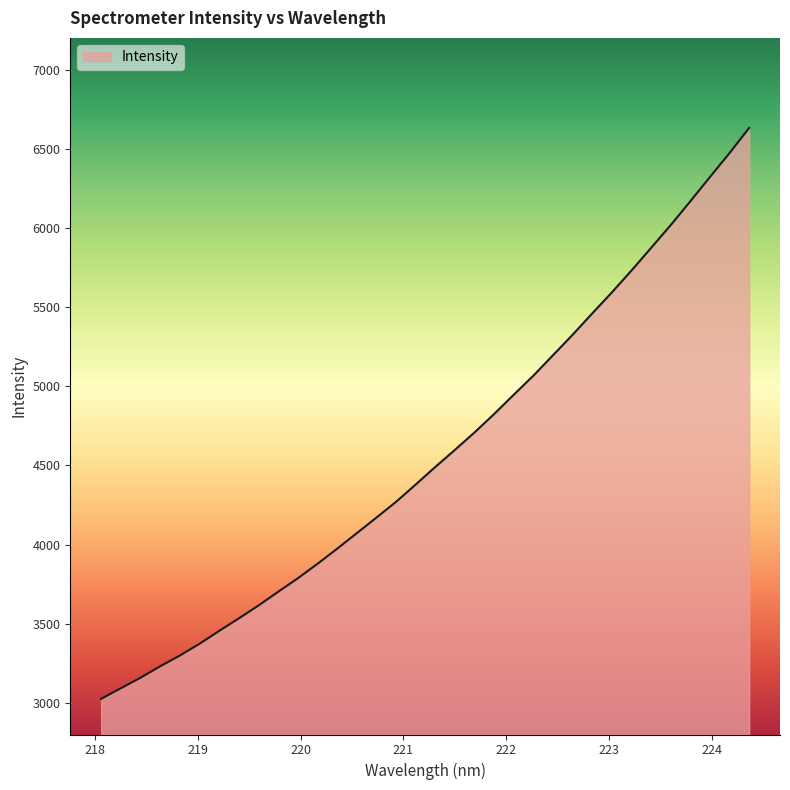

What is the maximum value shown in the chart?

6631.1